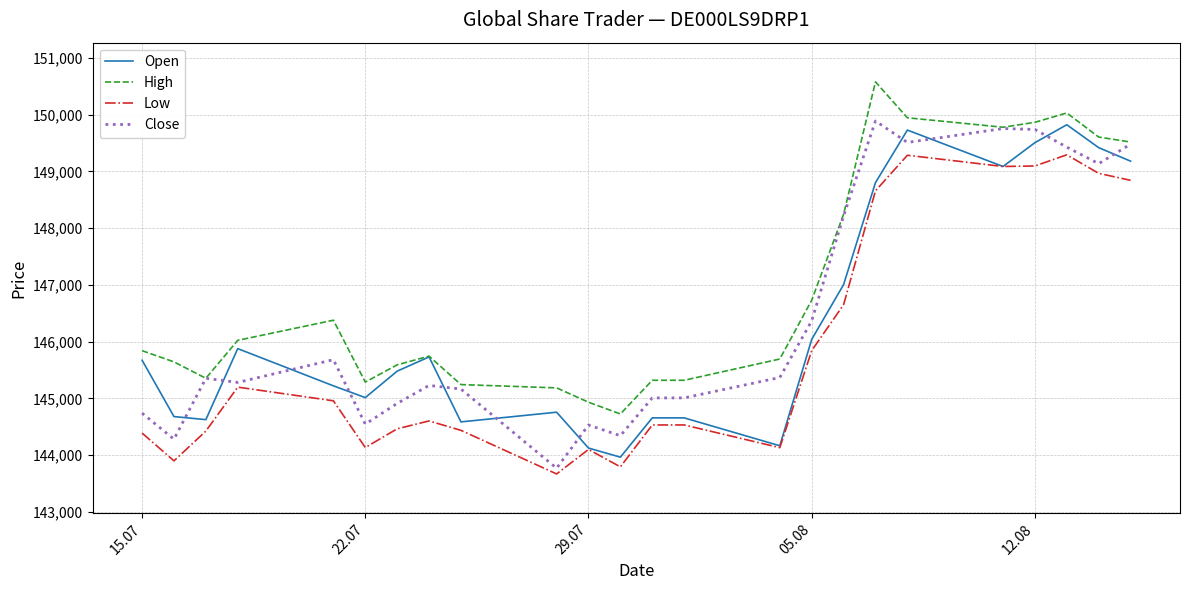

True or false: Low and High cross at least once.

False